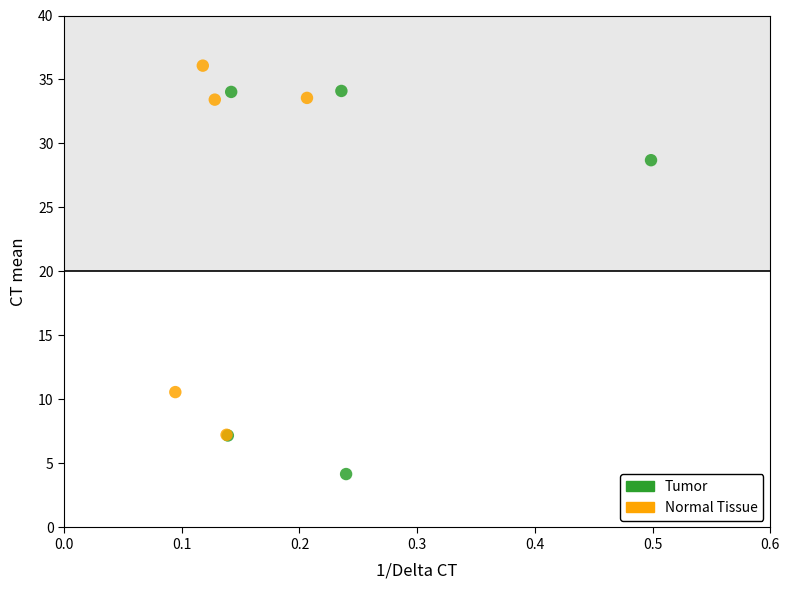

What are all the series names shown in the legend?

Tumor, Normal Tissue